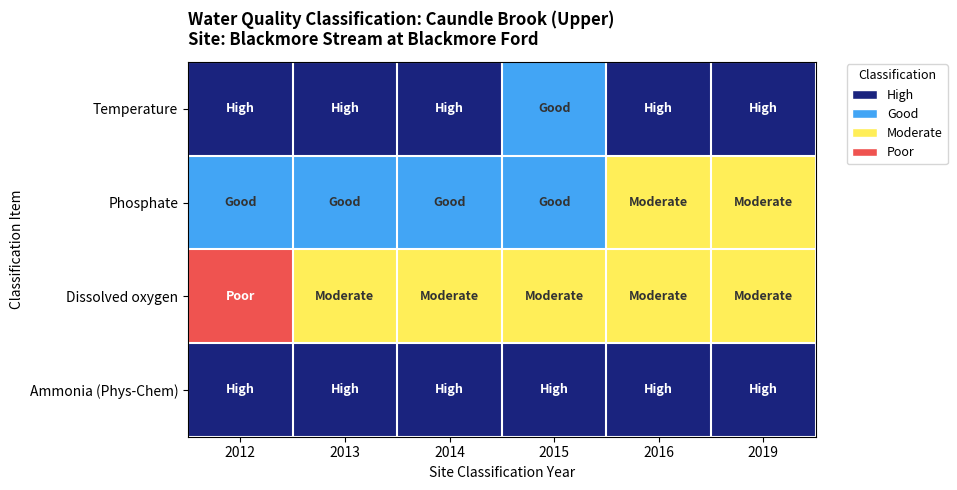

The Ammonia (Phys-Chem) series shows 2019 at 2019. True or false?

True